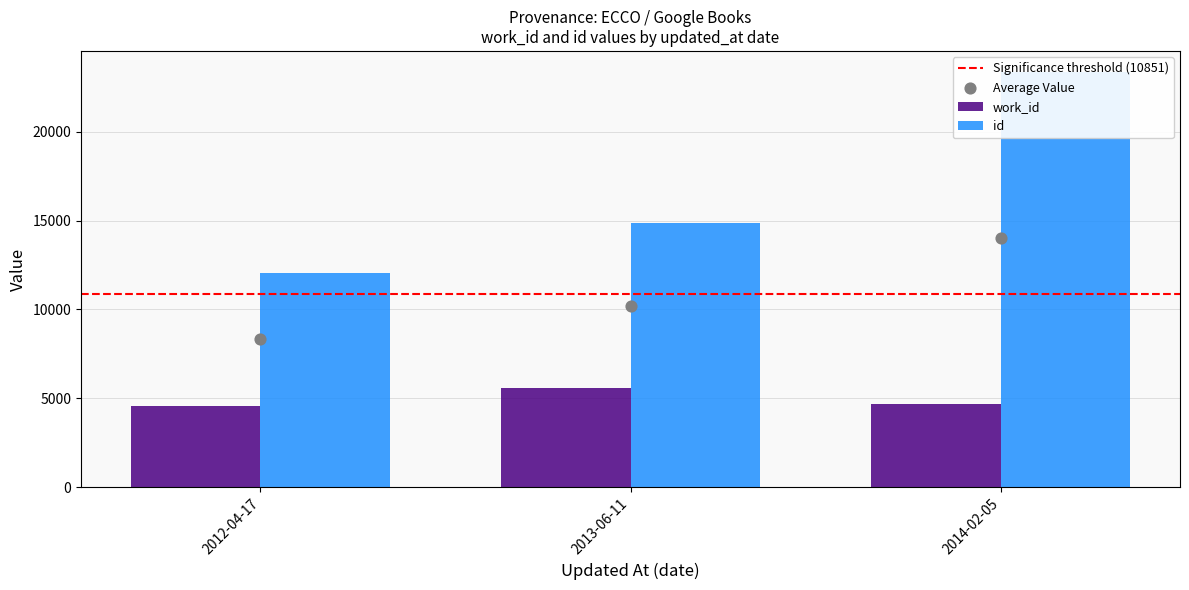

Which series contains the lowest Y value?

work_id